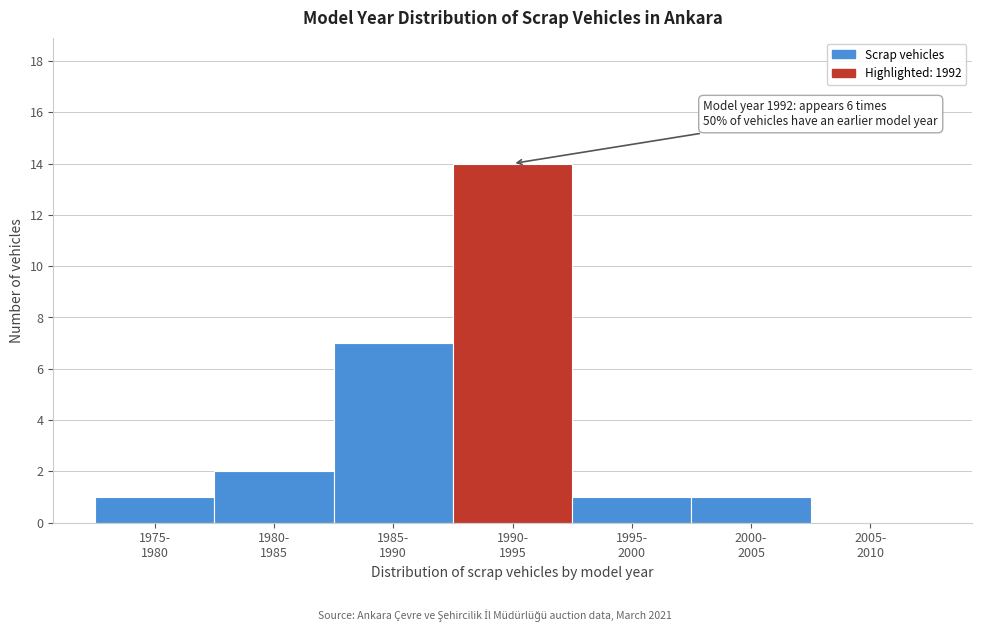

What is the greatest value displayed?

14